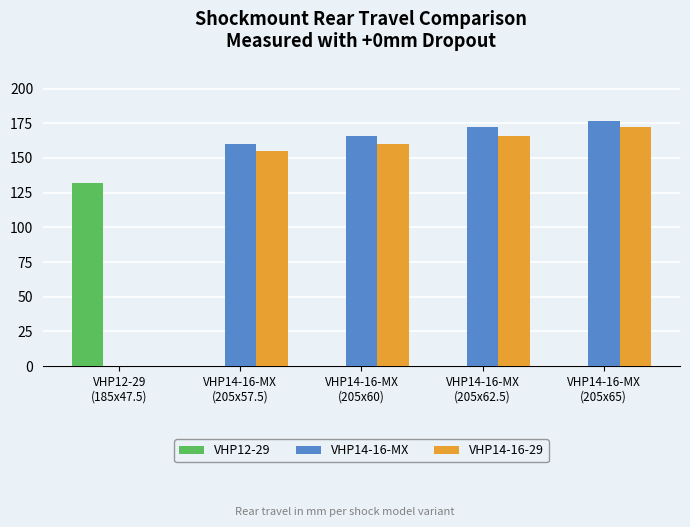

Which series has the largest total across all categories?

VHP14-16-MX